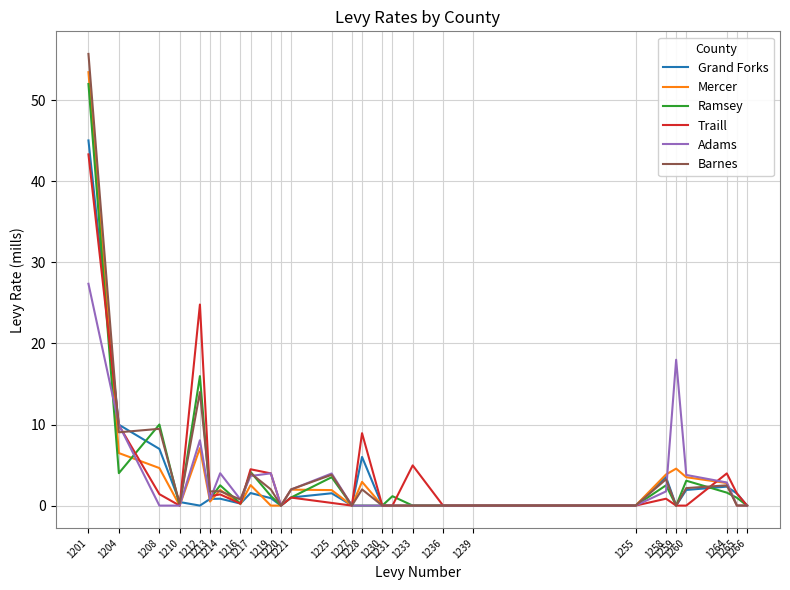

Which series has the largest range (max minus min)?

Barnes